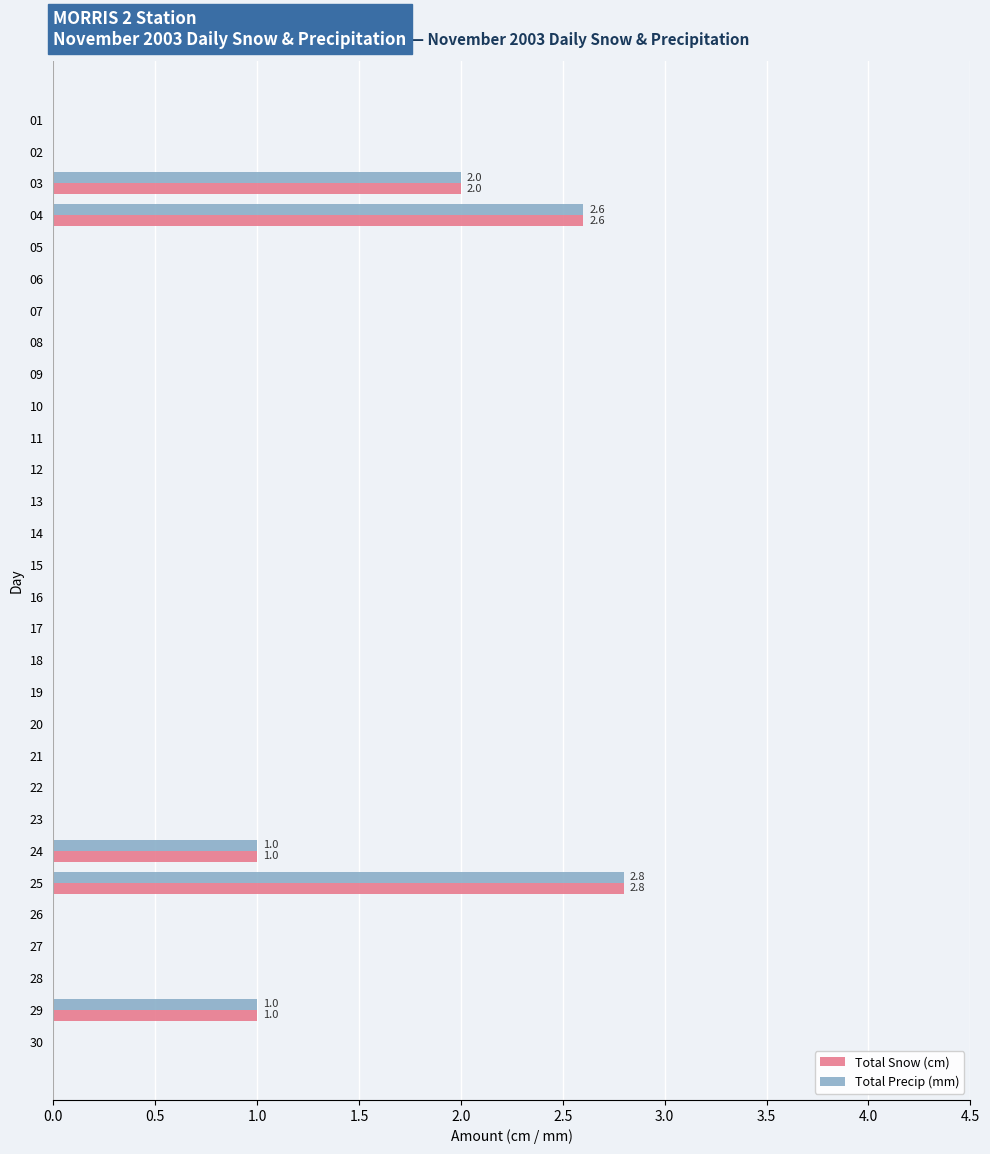

What is the sum of all Total Snow (cm) values?

9.4